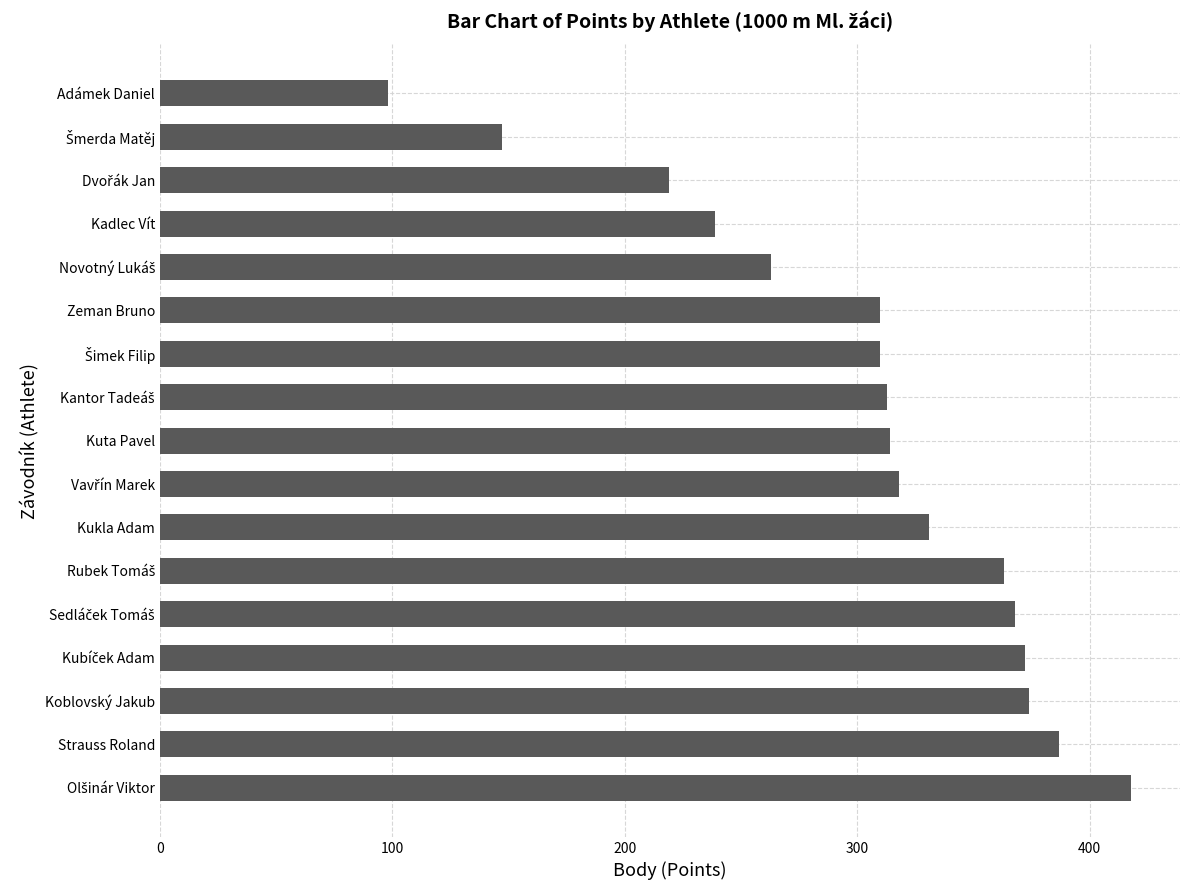

The chart shows a value of 331 at Kukla Adam. True or false?

True